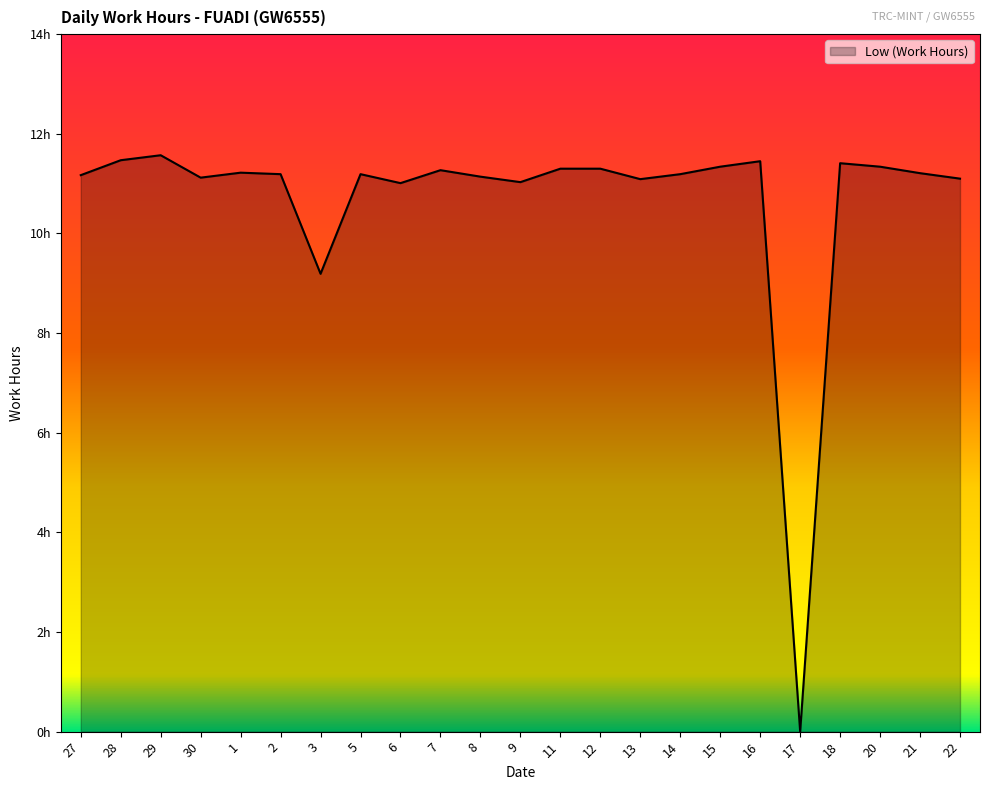

What is the greatest value displayed?

11.6